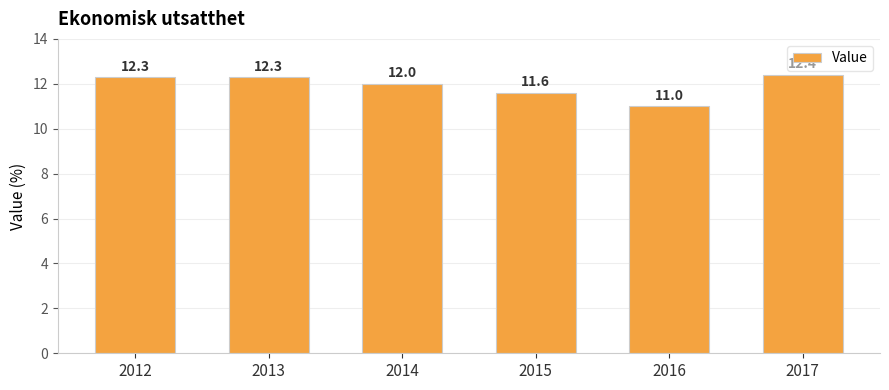

What is the change in value from 2014 to 2017?

+0.4